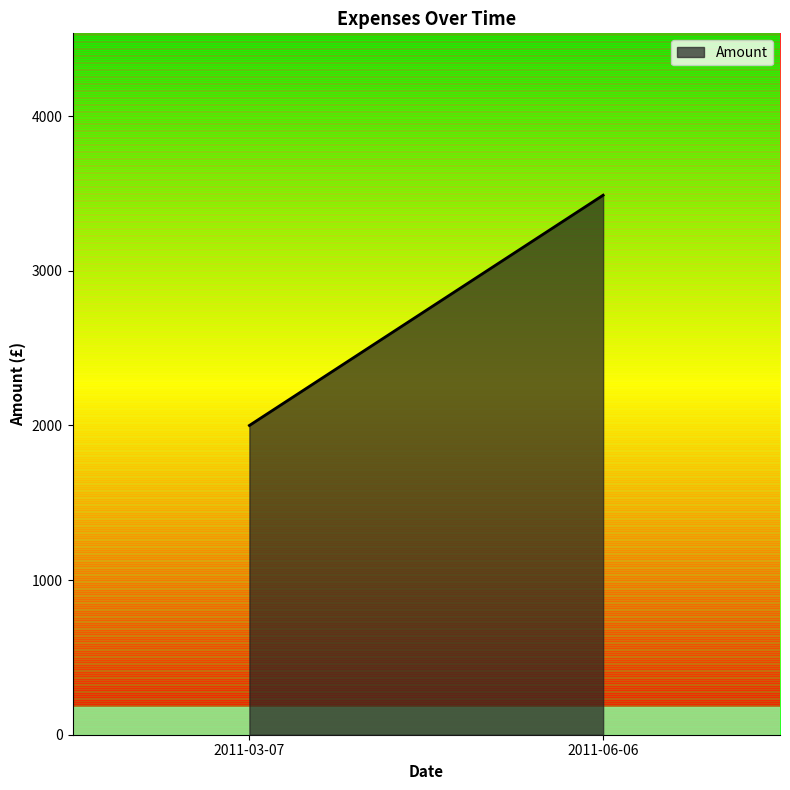

The chart shows a value of 2000.0 at 2011-03-07. True or false?

True